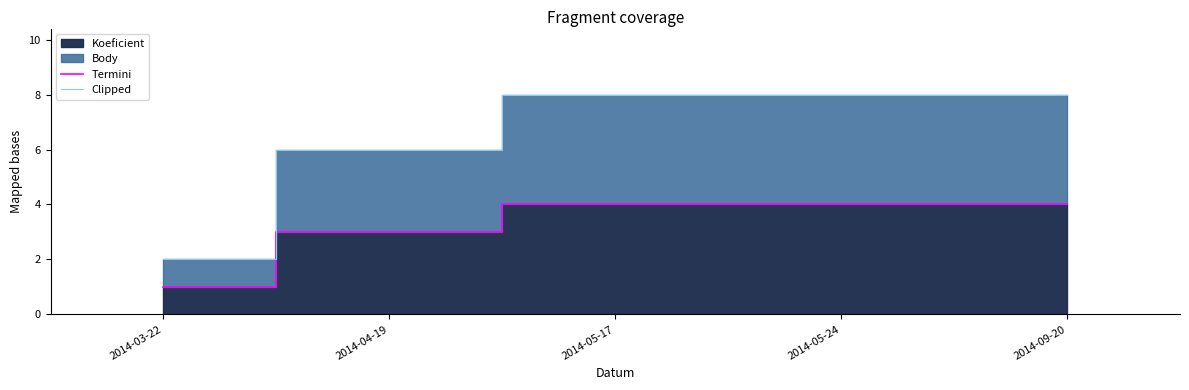

At which category is the sum across all series the highest?

2014-05-17